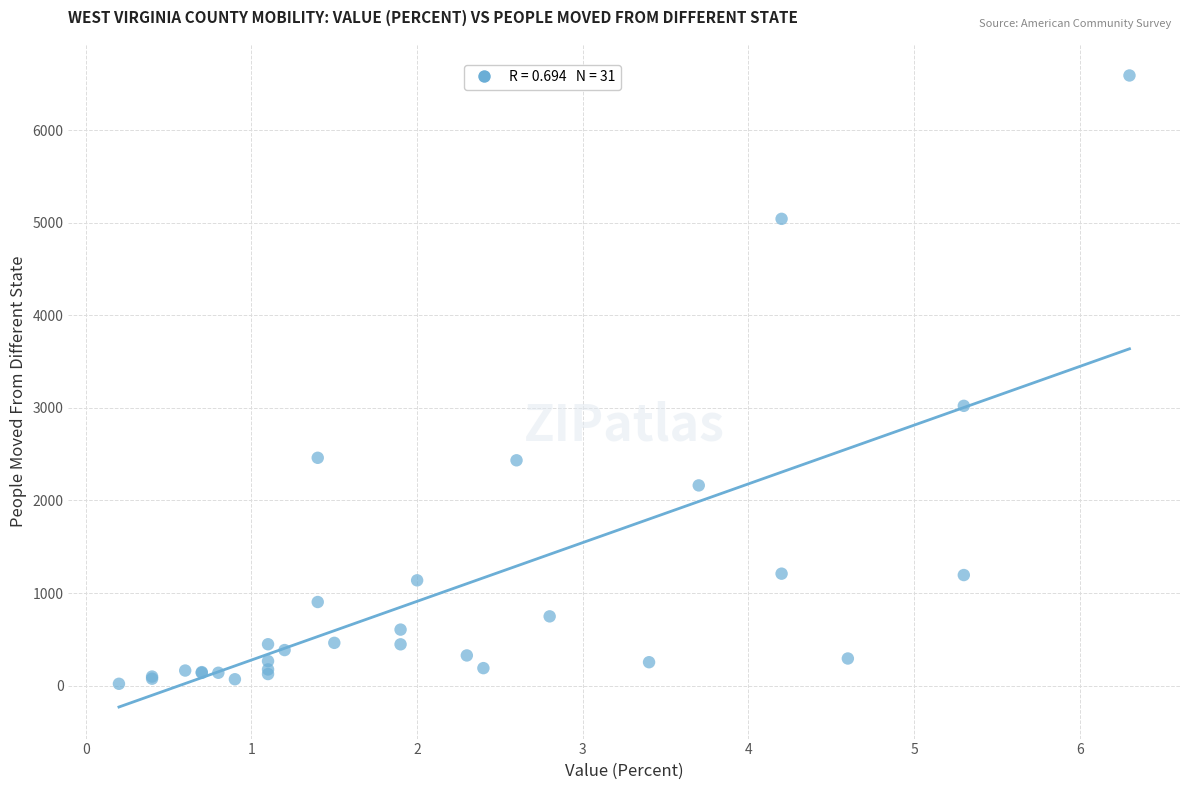

What Y value in the scatter plot is closest to 3305?

3022